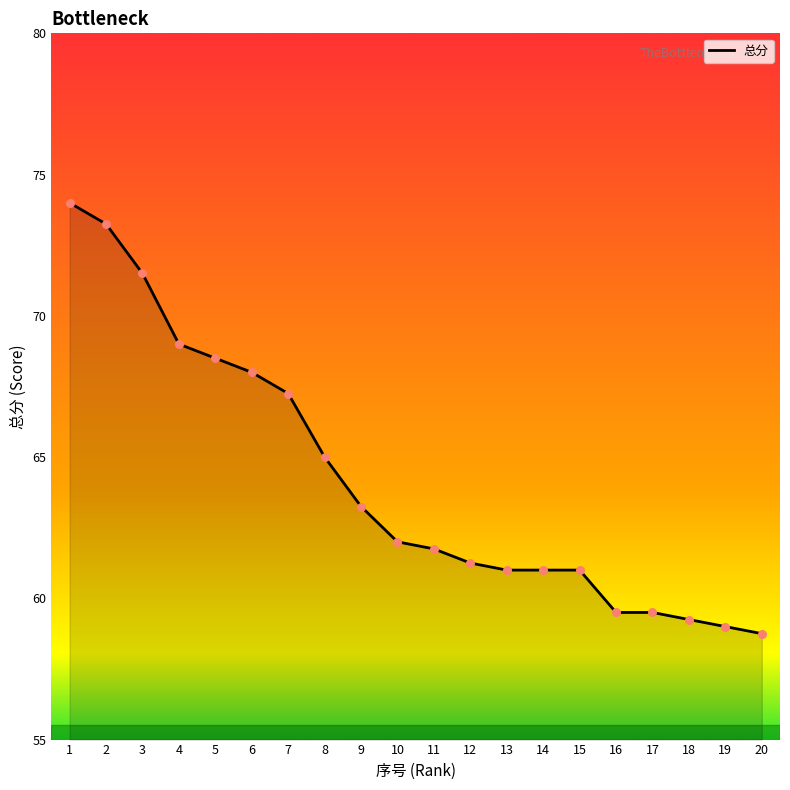

Approximately how many times larger is the value at 19 compared to 14?

1.0